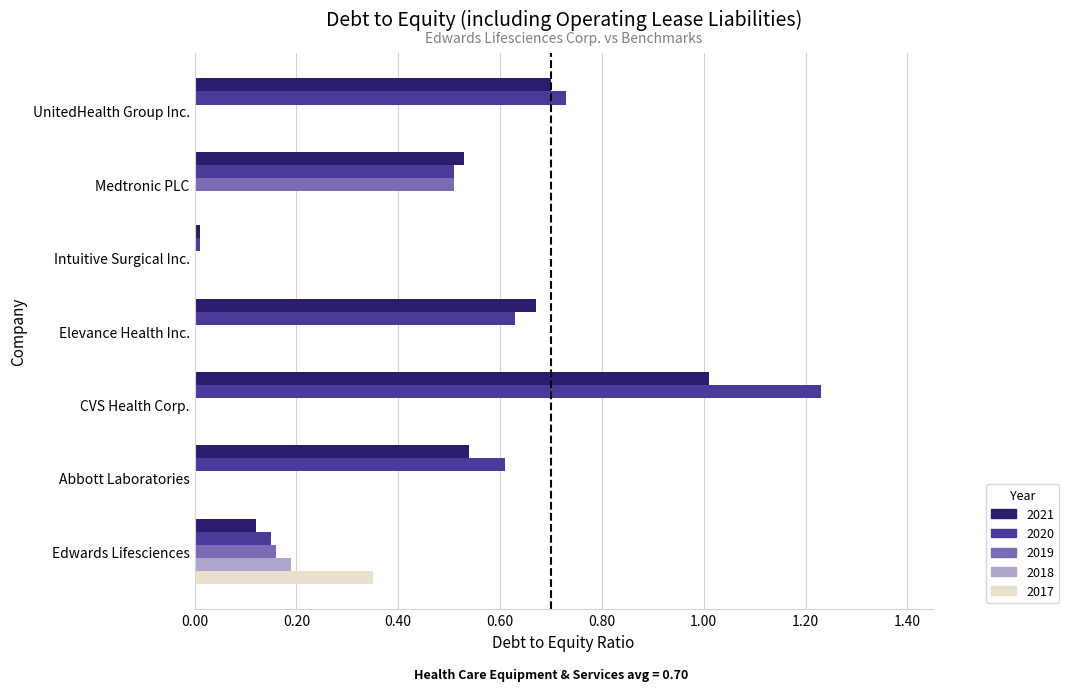

Which series has the largest range (max minus min)?

2020